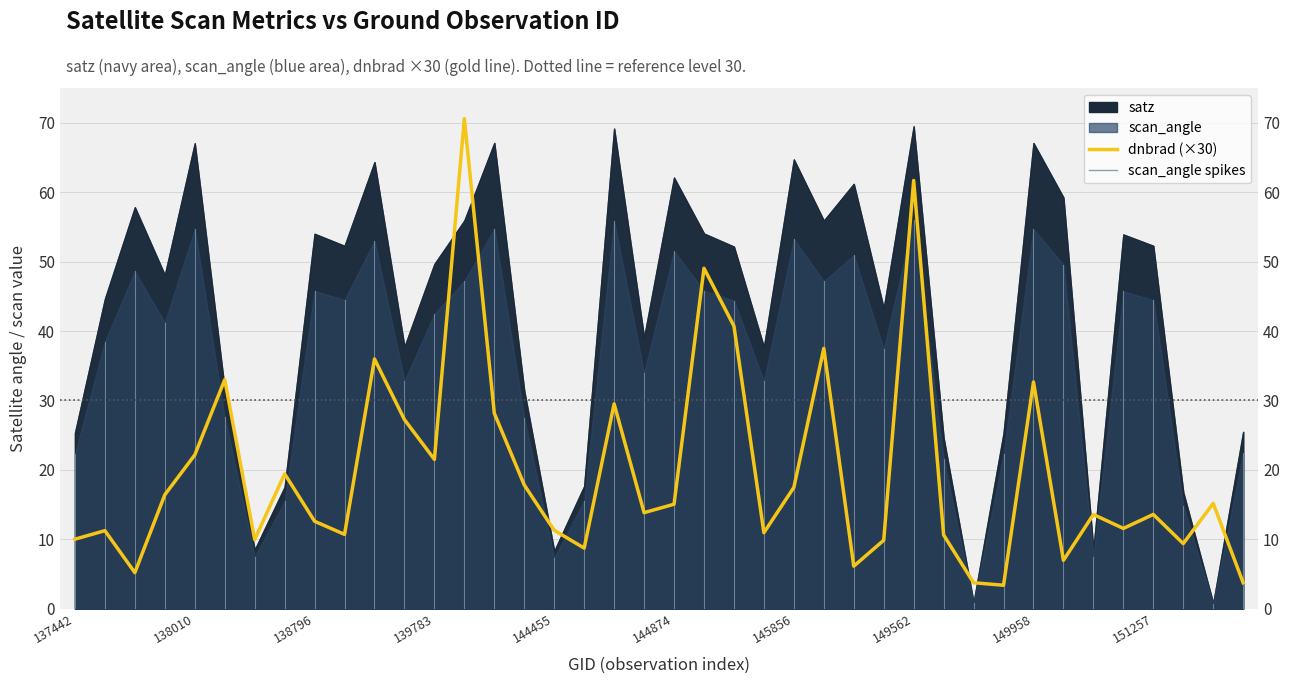

How many data points are above 13?

22